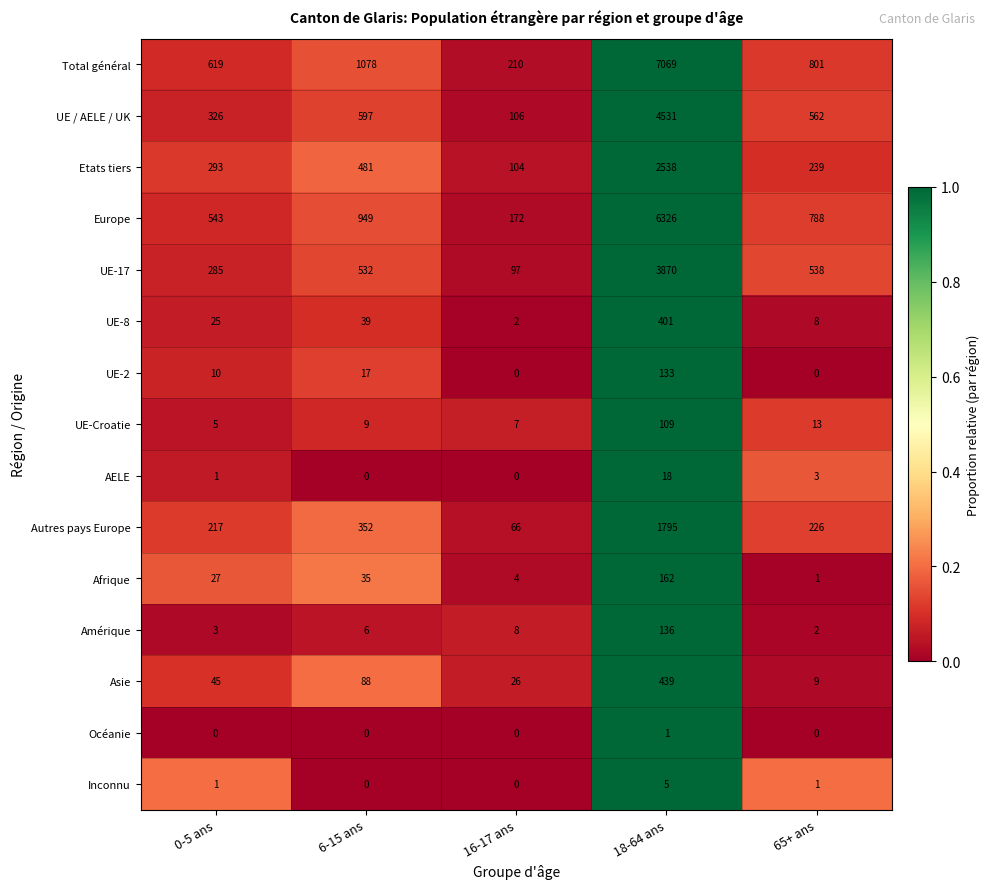

What is the difference between the maximum and second lowest values in the Amérique series?

133